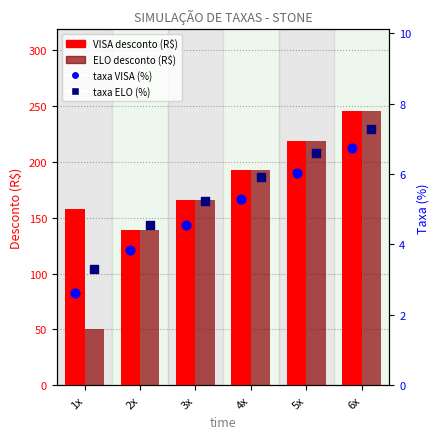

At which category is the sum across all series the highest?

6x